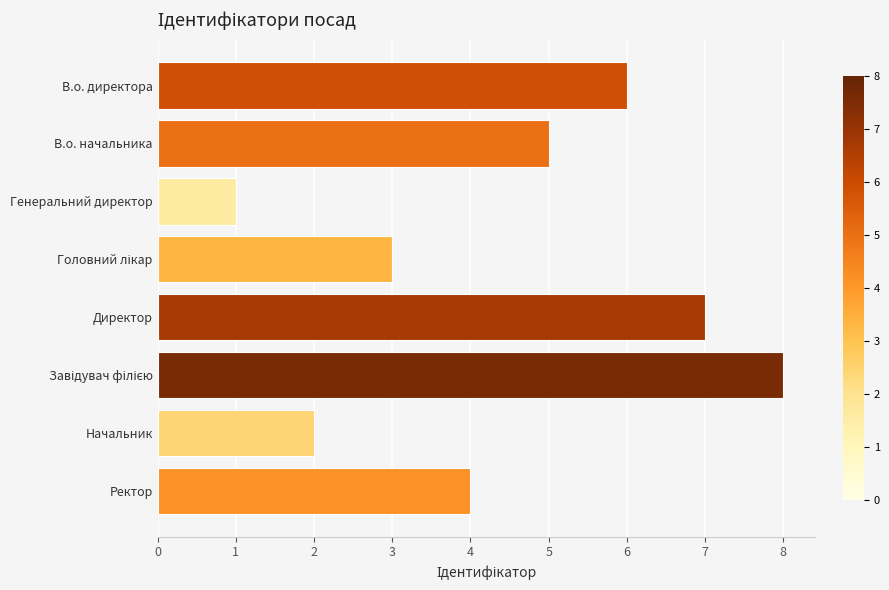

Reading bottom to top, extract all data points from this chart.

4	2	8	7	3	1	5	6